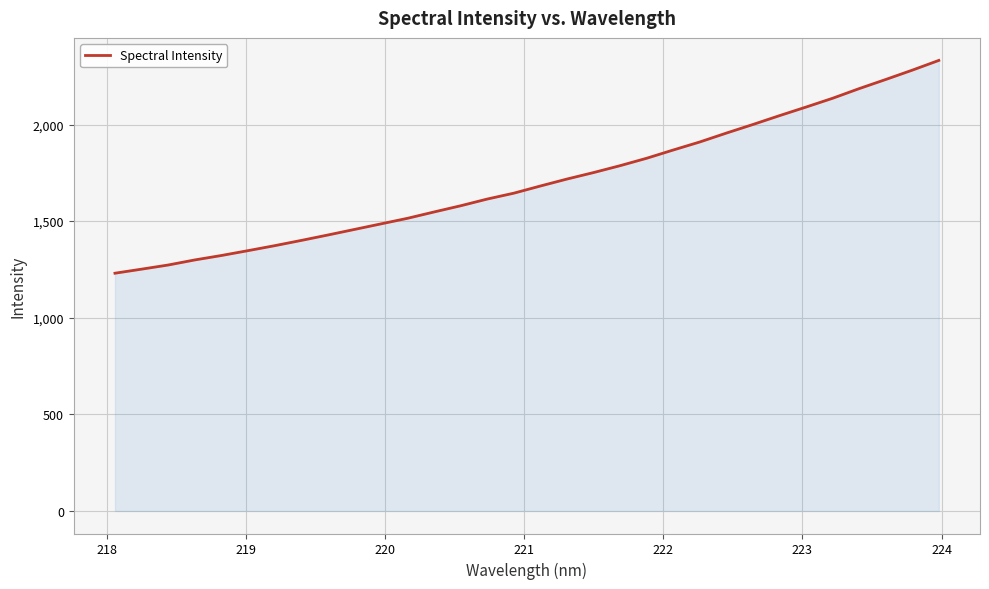

What is the smallest value displayed?

1230.4